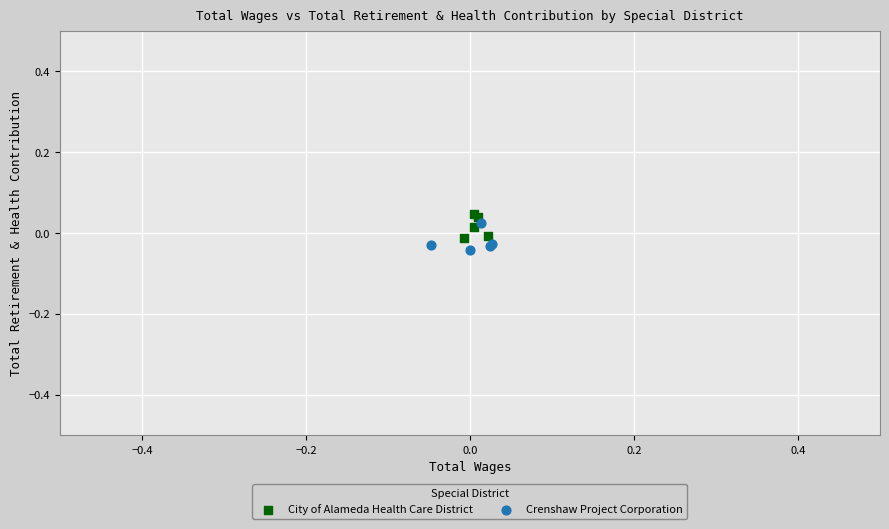

Which series has the largest Y range (max minus min)?

Crenshaw Project Corporation